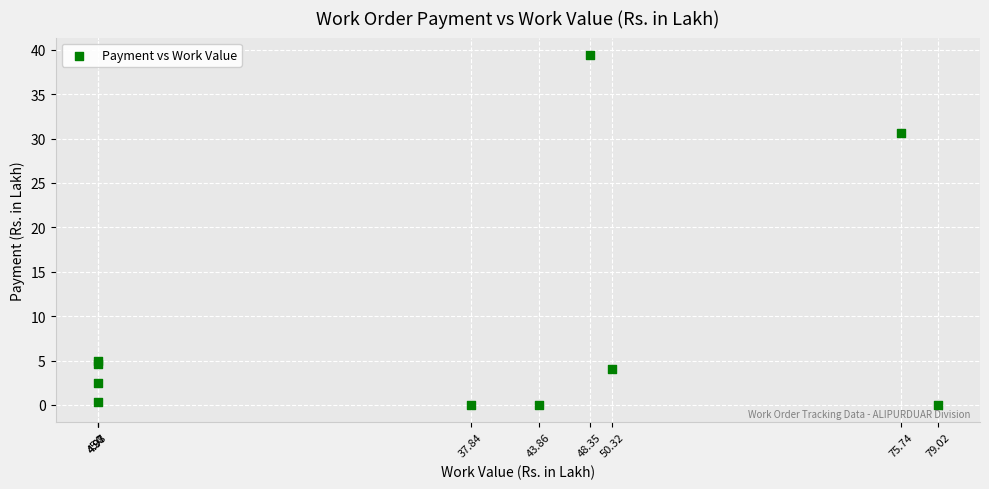

What Y value in the scatter plot is closest to 19?

30.7